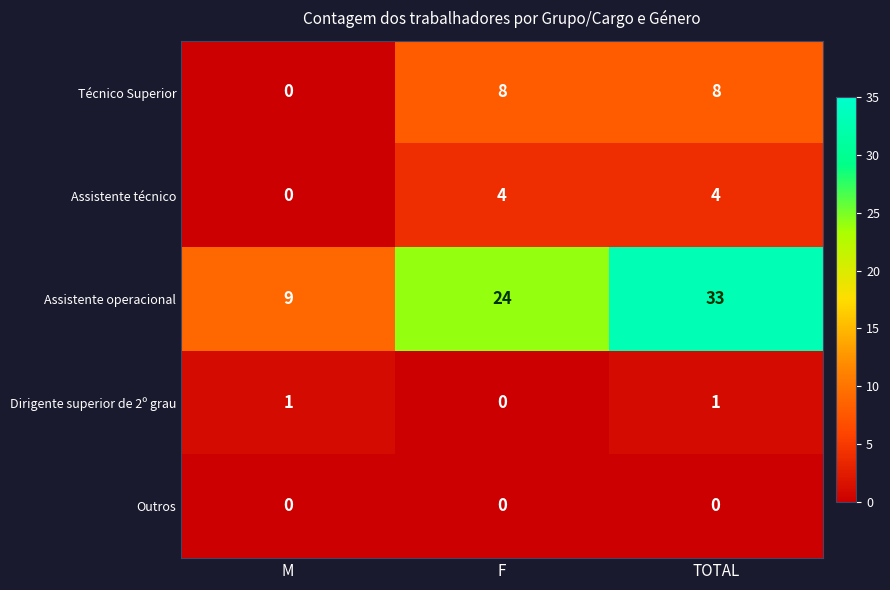

Read the Assistente técnico value at F.

4